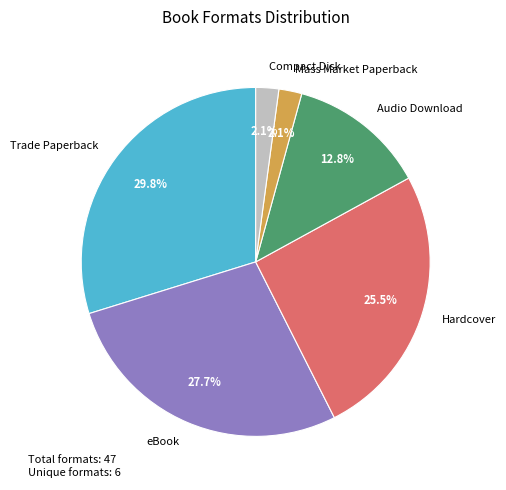

To the nearest percent, what is the difference between the Hardcover and eBook slice percentages?

2%